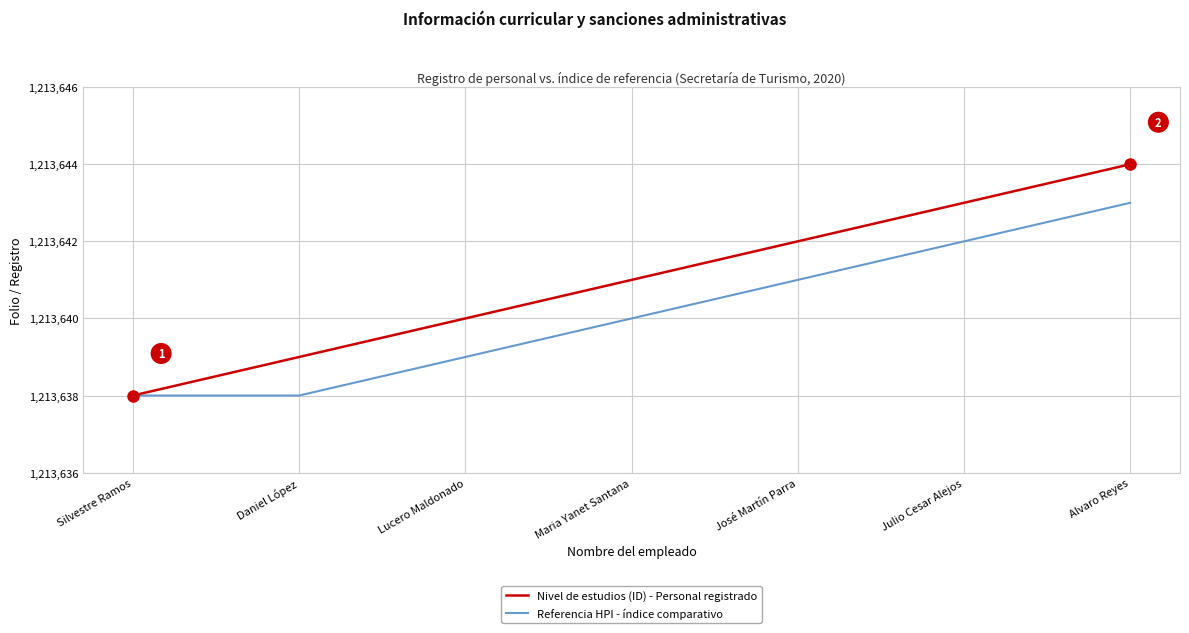

Reading left to right, what are all the values shown in this chart?

Nivel de estudios (ID) - Personal registrado: Silvestre Ramos=1213638	Daniel López=1213639	Lucero Maldonado=1213640	Maria Yanet Santana=1213641	José Martín Parra=1213642	Julio Cesar Alejos=1213643	Alvaro Reyes=1213644
Referencia HPI - índice comparativo: Silvestre Ramos=1213638	Daniel López=1213638	Lucero Maldonado=1213639	Maria Yanet Santana=1213640	José Martín Parra=1213641	Julio Cesar Alejos=1213642	Alvaro Reyes=1213643